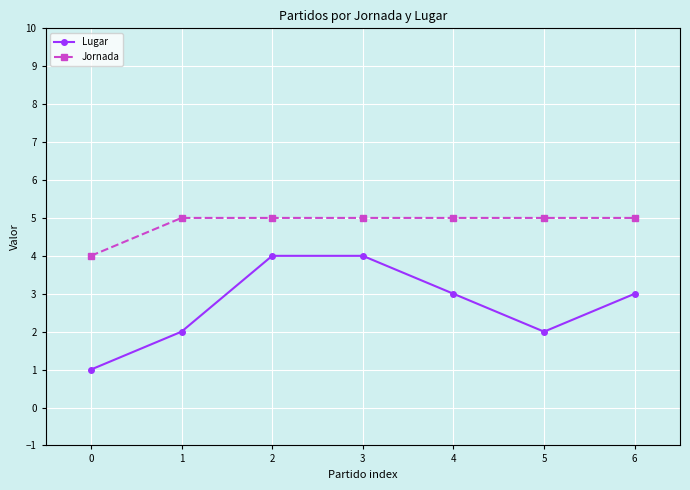

The value of Jornada at 4 is 5. True or false?

True